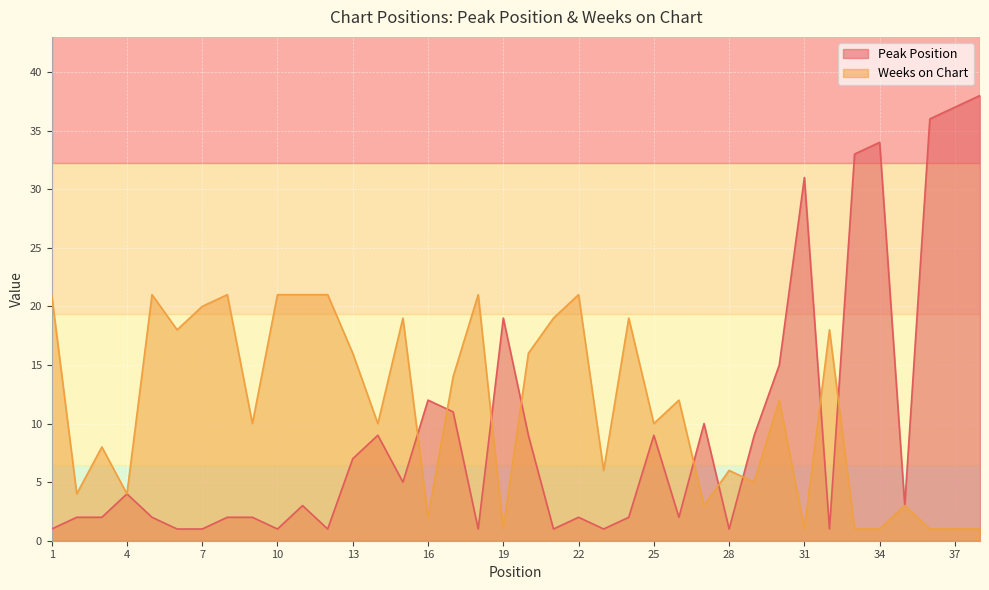

The Weeks on Chart series shows 1 at 33. True or false?

False